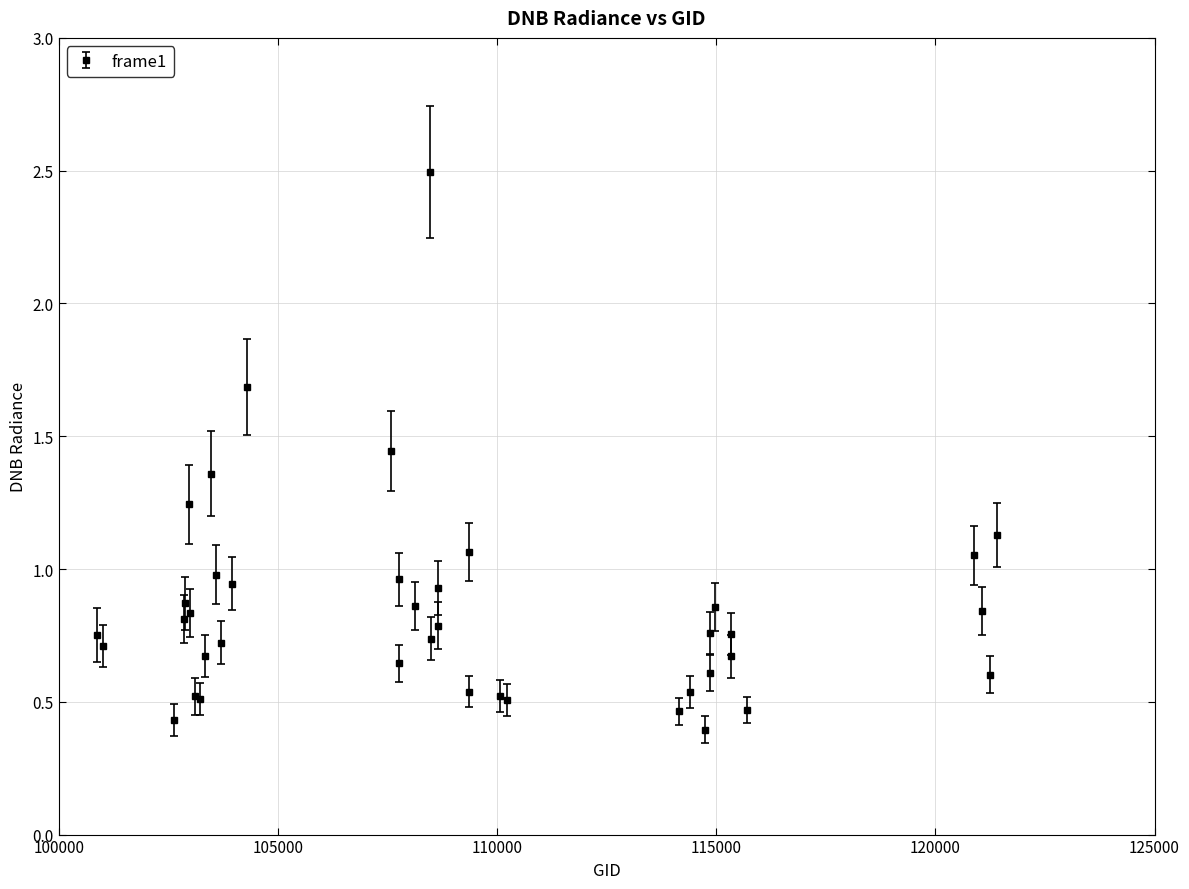

True or false: the data has more than 0 interior local peaks.

True